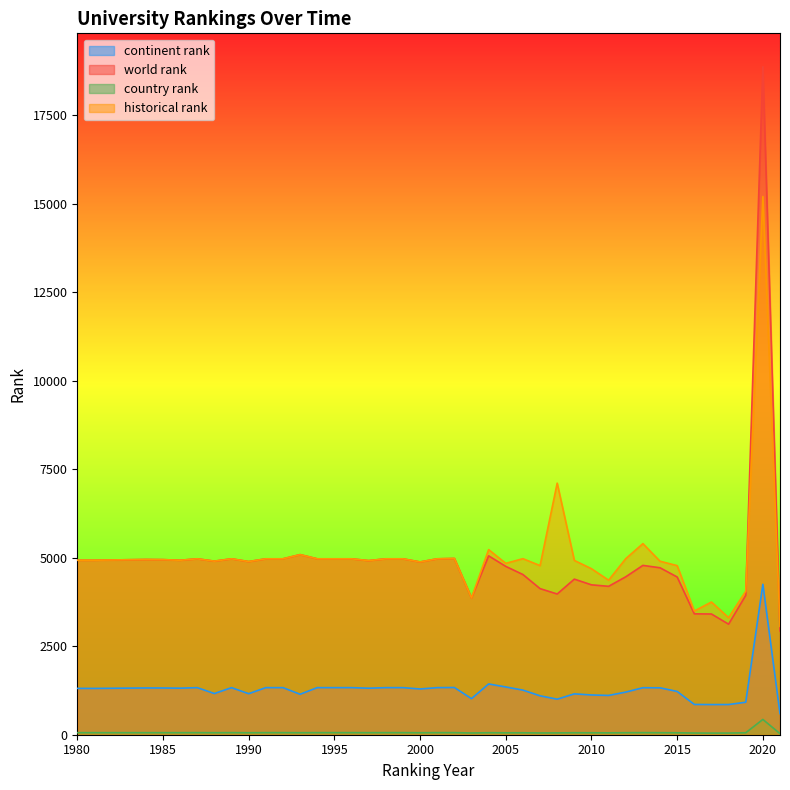

True or false: continent rank has more than 0 points higher than both neighbors.

True